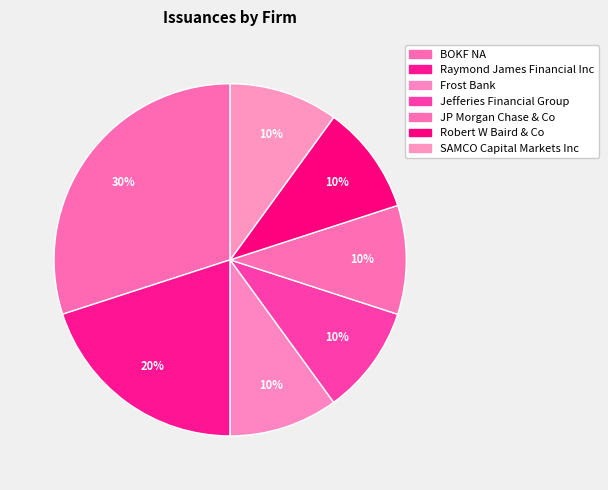

Does any single category account for the majority?

No